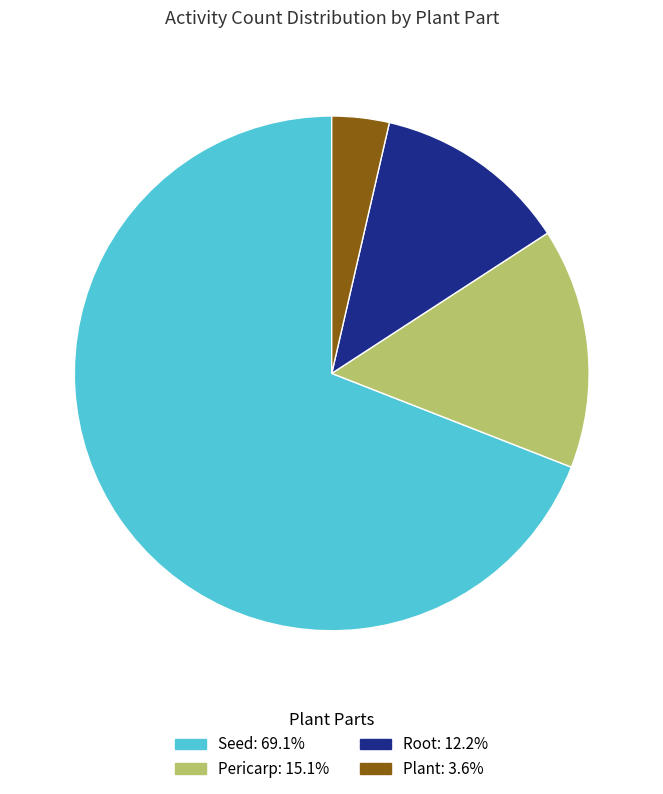

How many slices are in this pie chart?

4